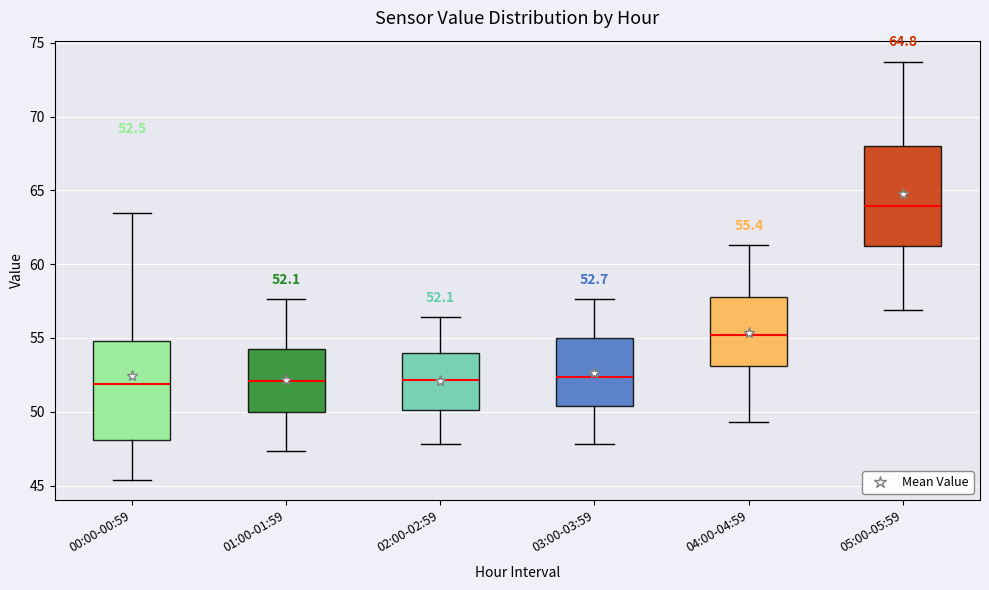

Which box's median line is the highest?

05:00-05:59